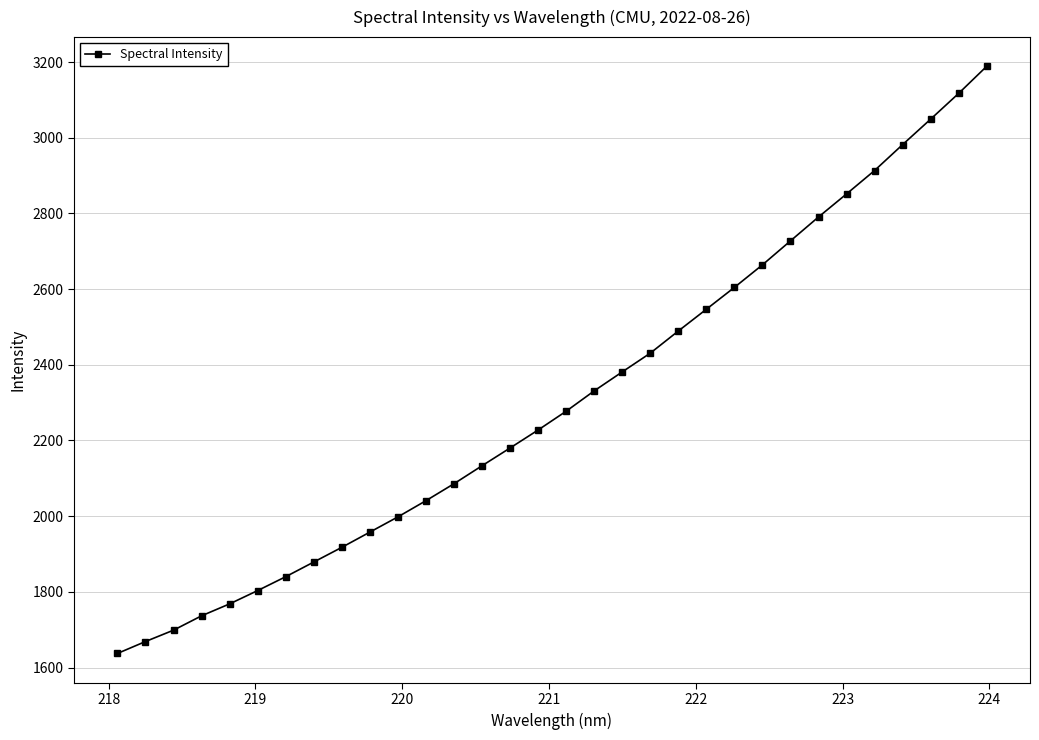

What is the average value?

2310.0